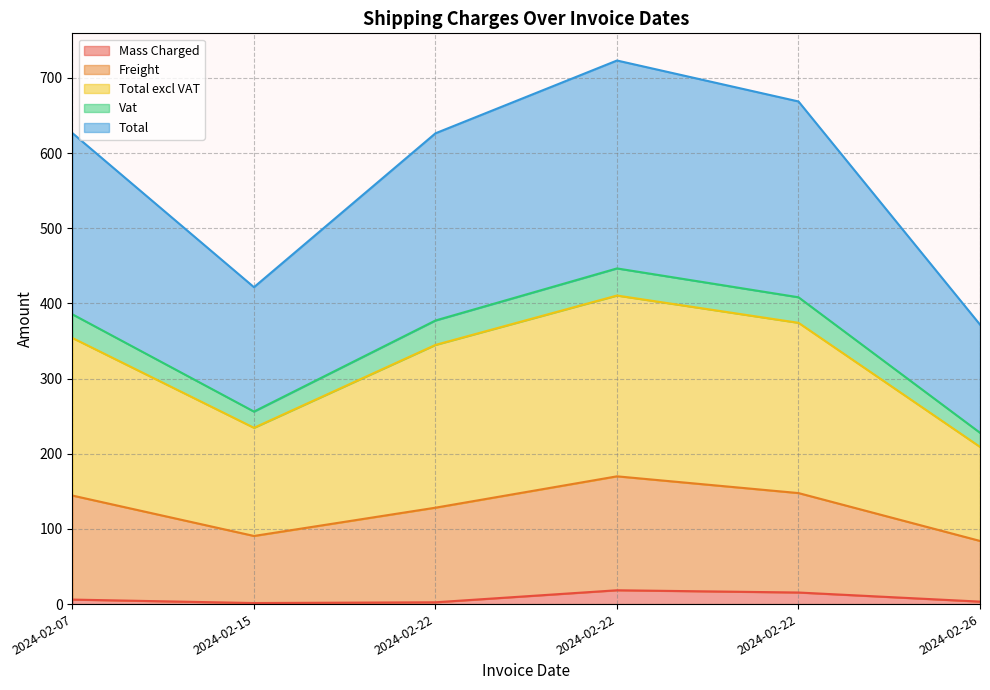

What is the value of the Mass Charged point at the 3rd from the left?

2.4